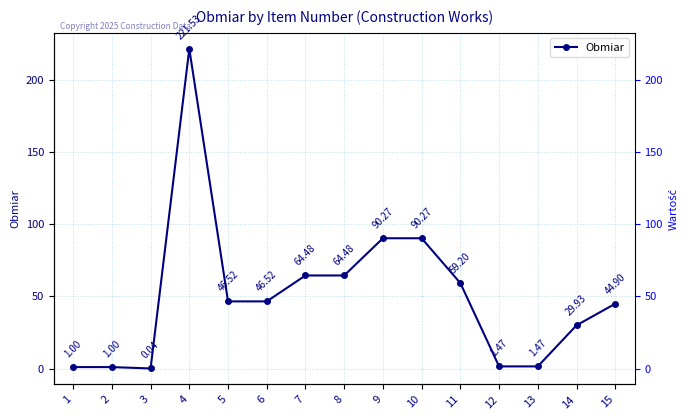

The chart shows a value of 1.5 at 12. True or false?

True